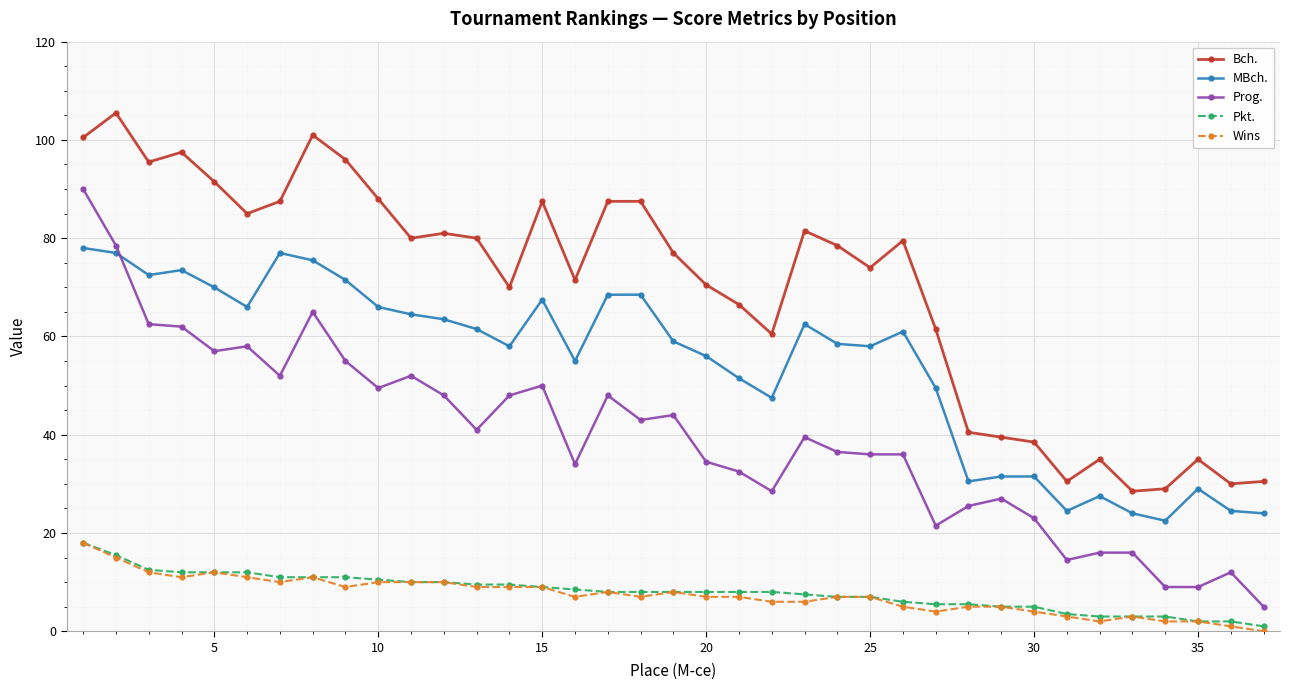

How many times do Prog. and MBch. cross each other?

1